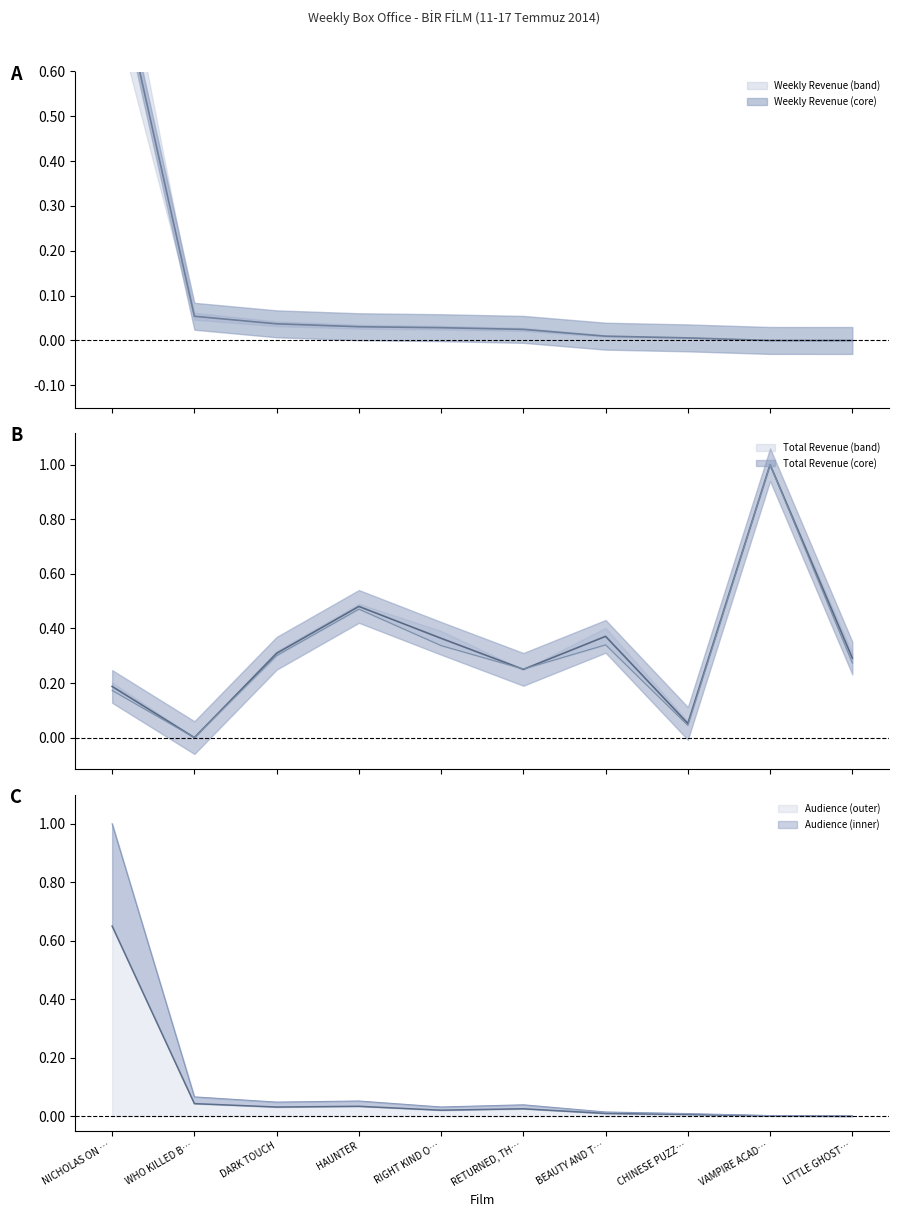

At which label does Audience (outer) reach its peak?

NICHOLAS ON …